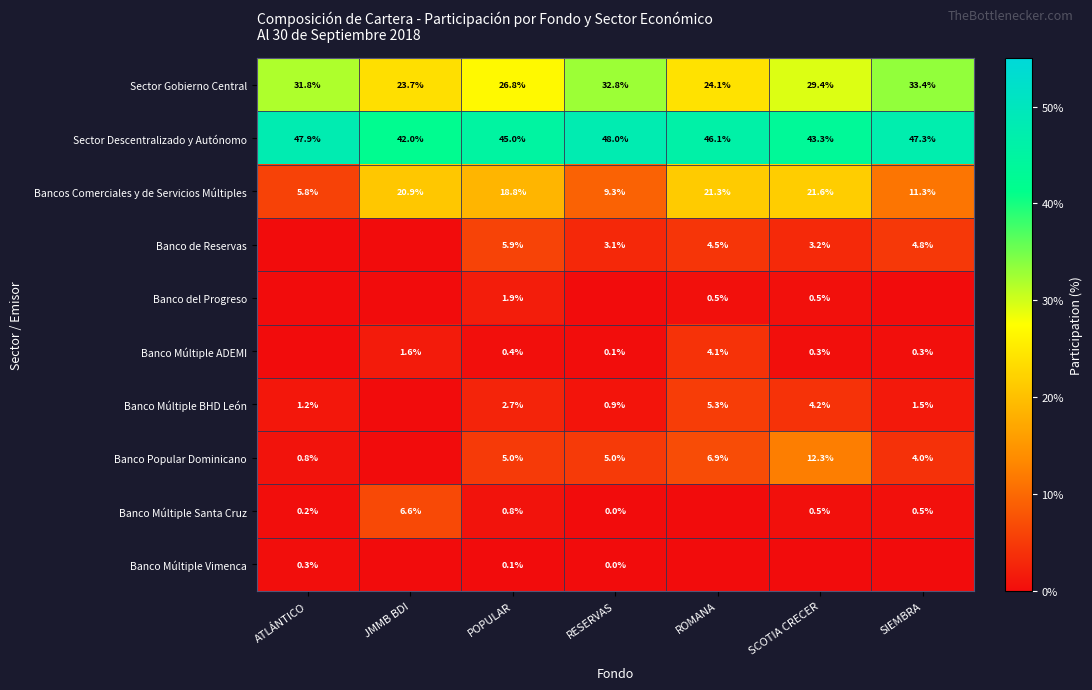

True or false: Banco Múltiple ADEMI has a value of 4.1 at ROMANA.

True